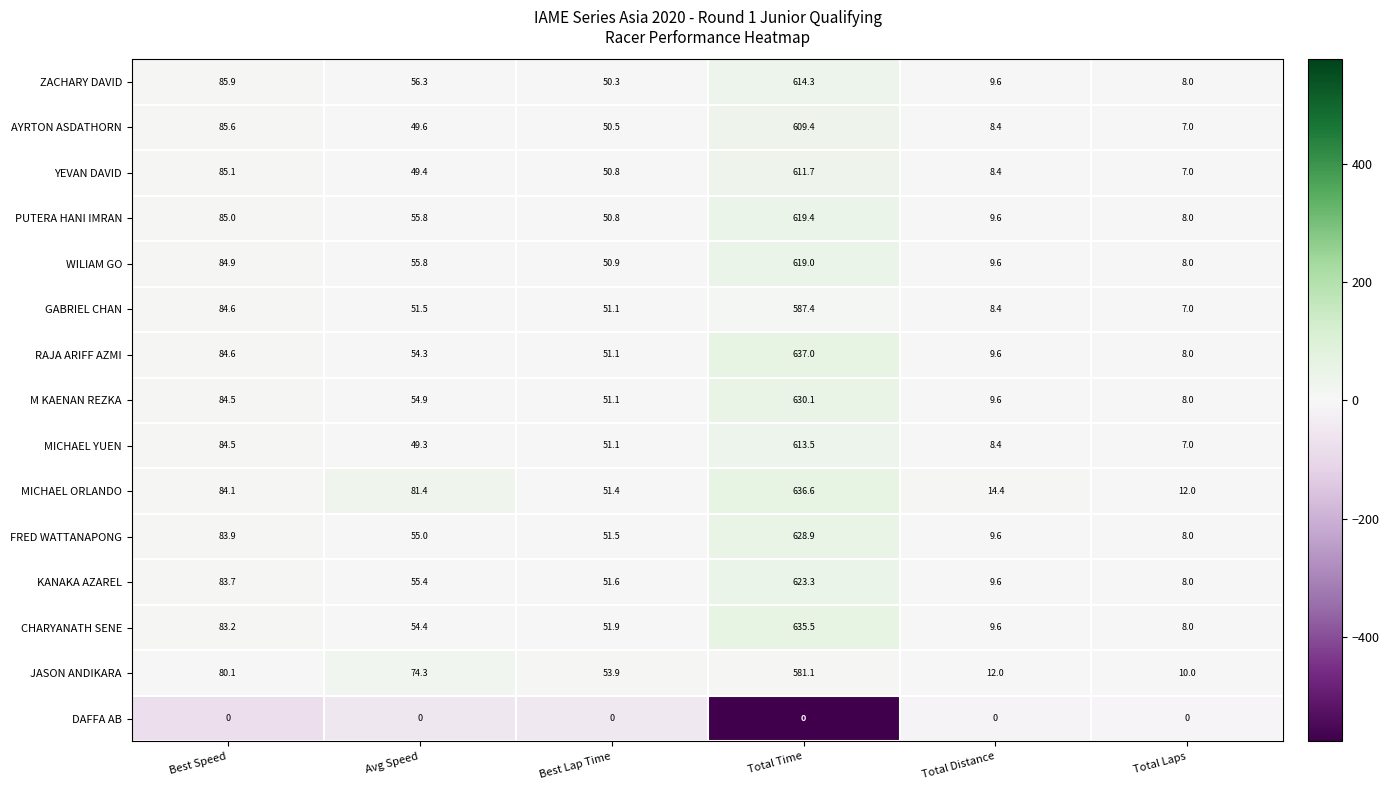

What is the difference between the second highest and minimum values in the GABRIEL CHAN series?

77.6